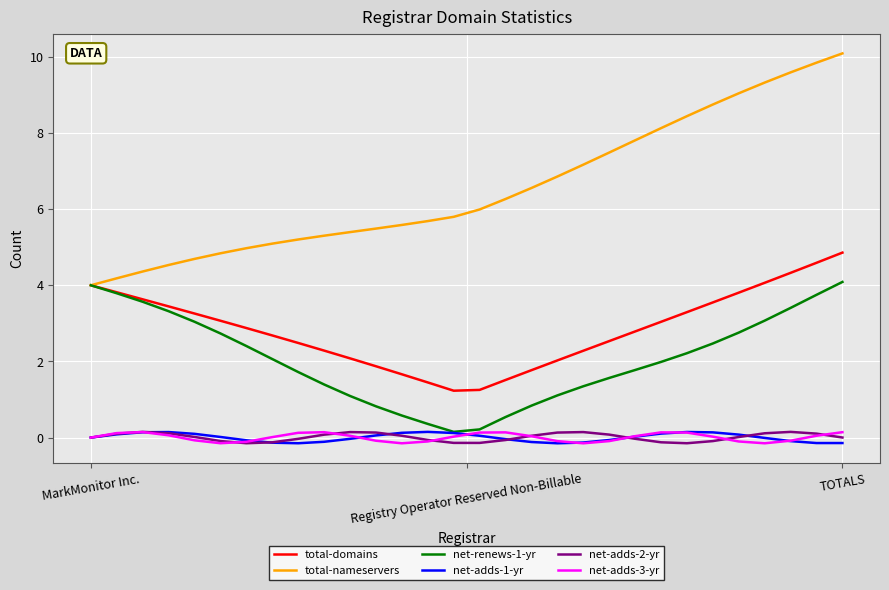

What is the value of the total-nameservers point at the 15th from the left?

5.8